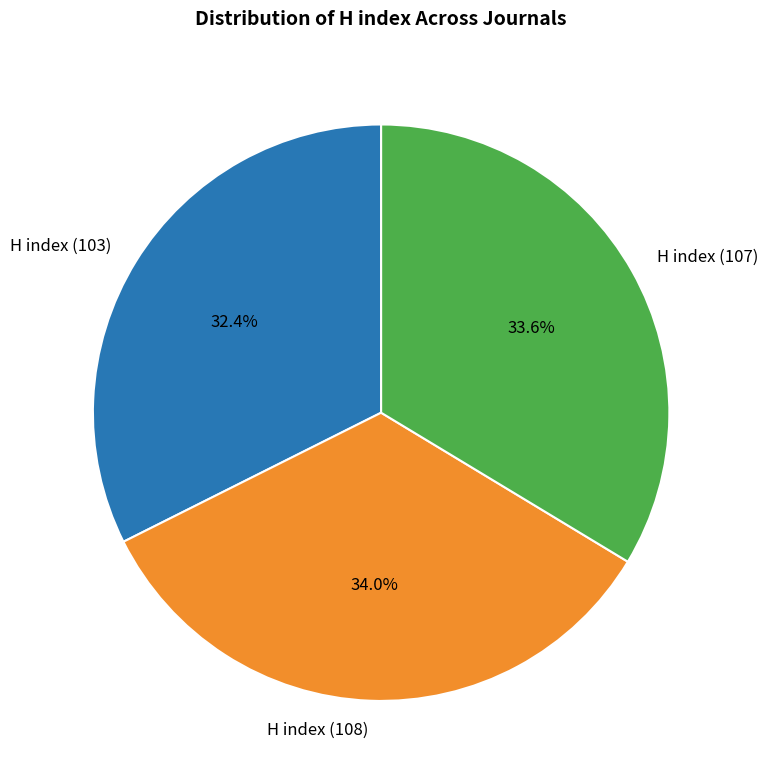

The H index (103) slice represents 32% of the pie. True or false?

True